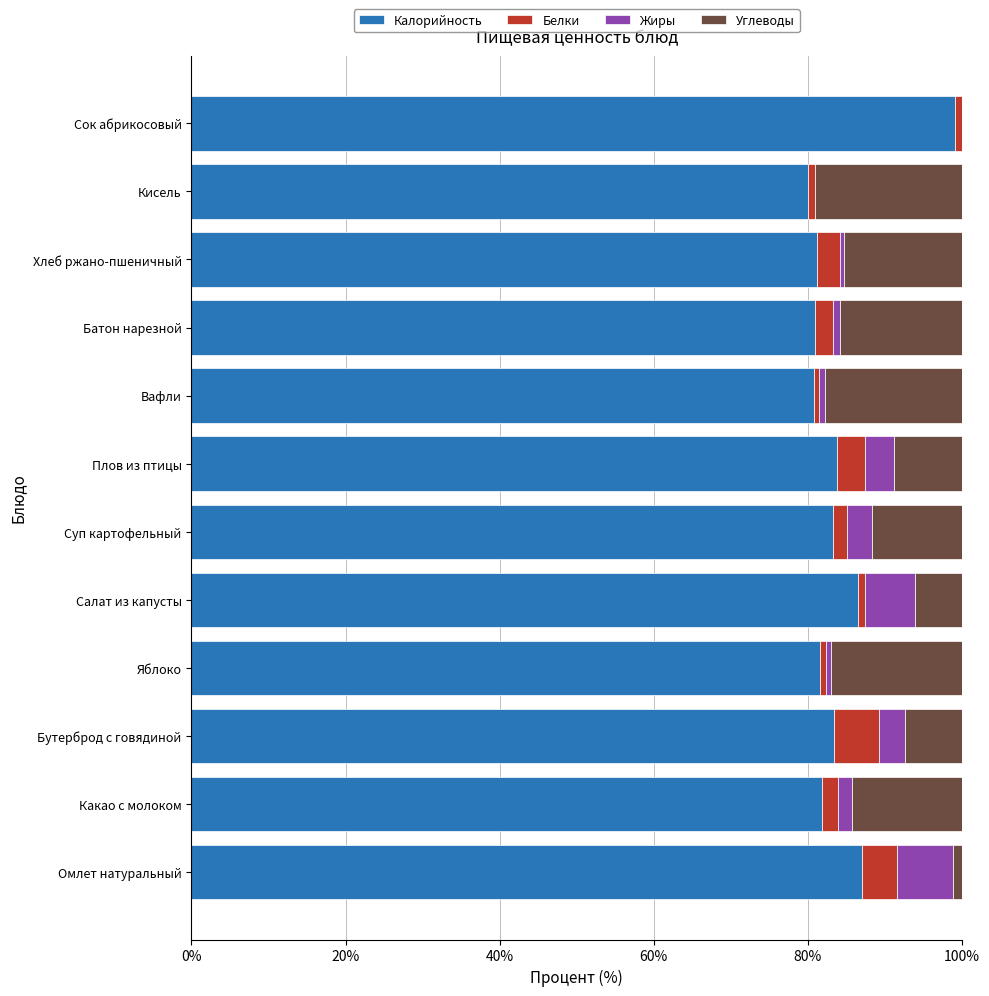

What is the maximum value for Калорийность?

99.1